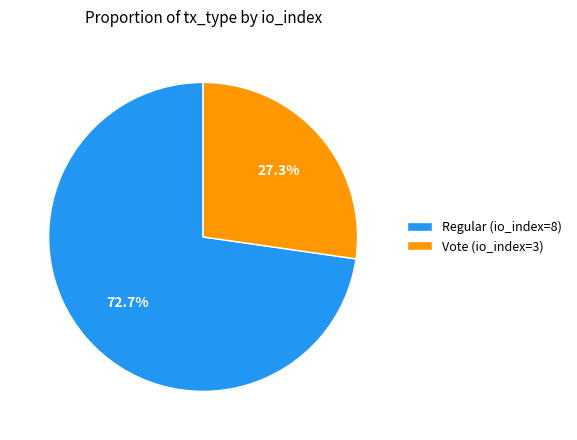

How many slices are in this pie chart?

2